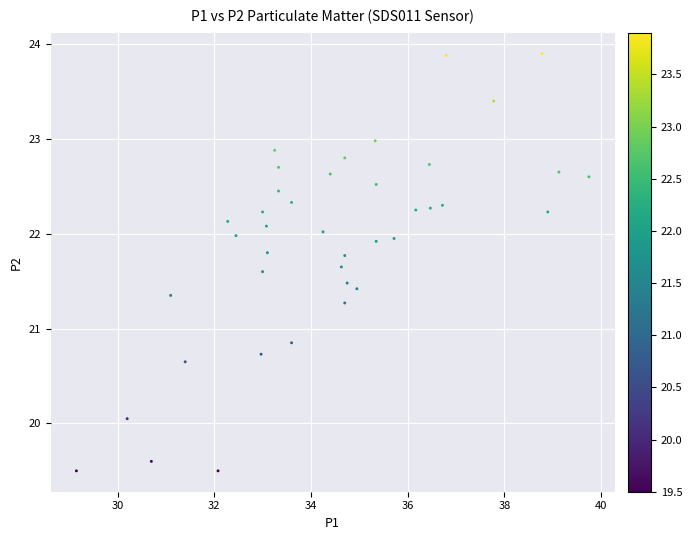

What is the range of X values (max minus min)?

10.6